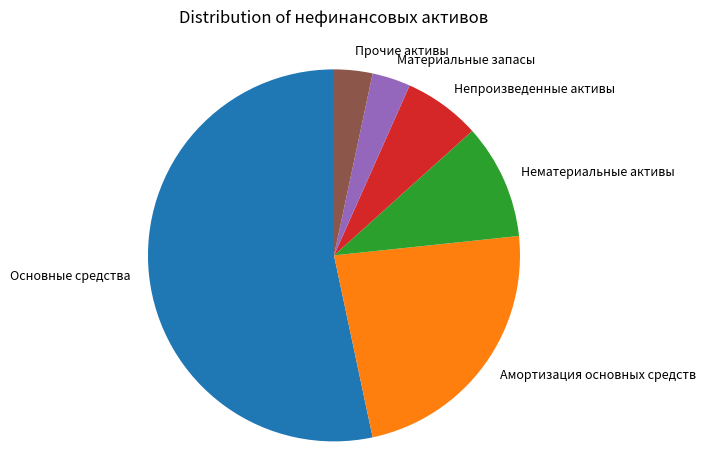

True or false: Непроизведенные активы accounts for 7% of the total.

True